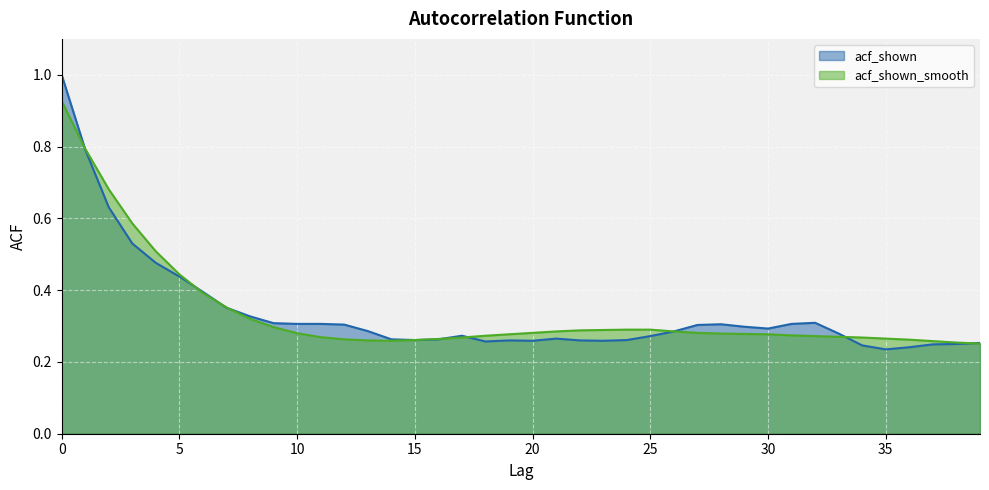

Count the number of data series in this chart.

2